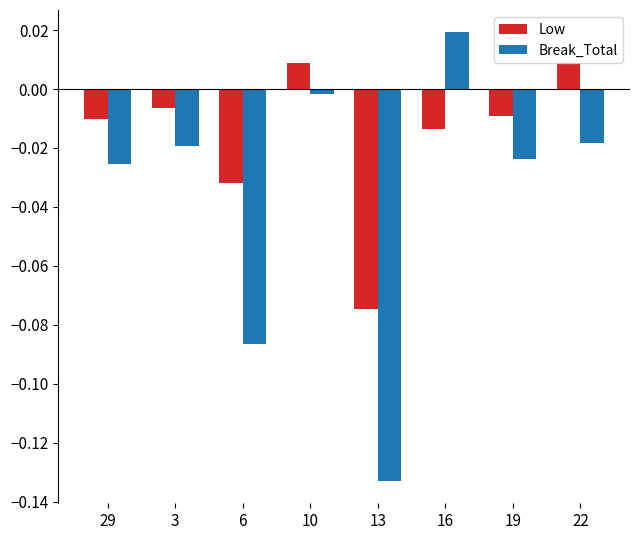

Is the value of Break_Total at 19 greater than the value of Low at 6?

Yes